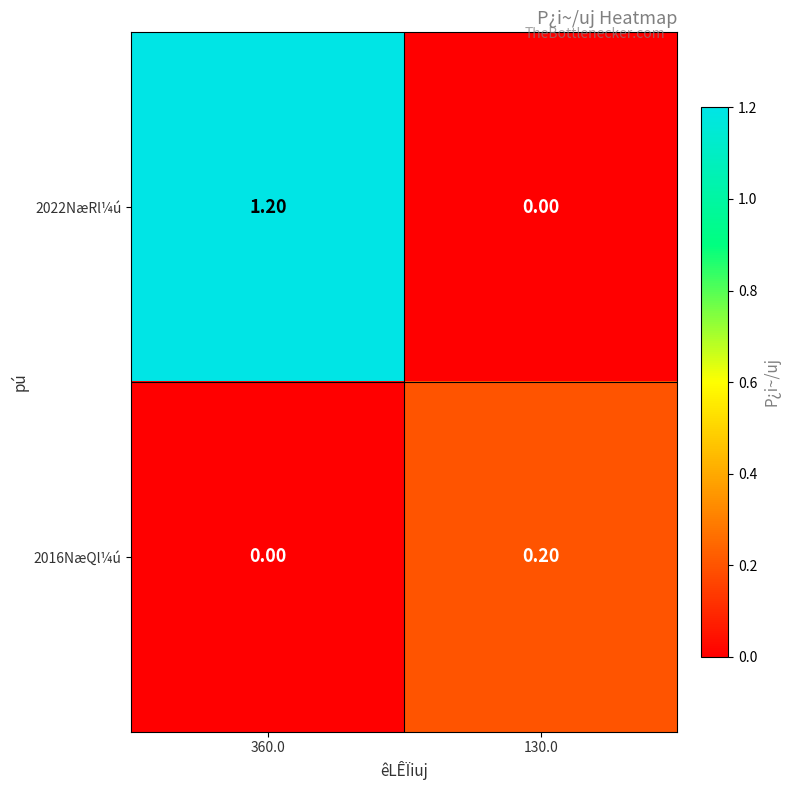

What is the sum of all 2022NæRl¼ú values?

1.2